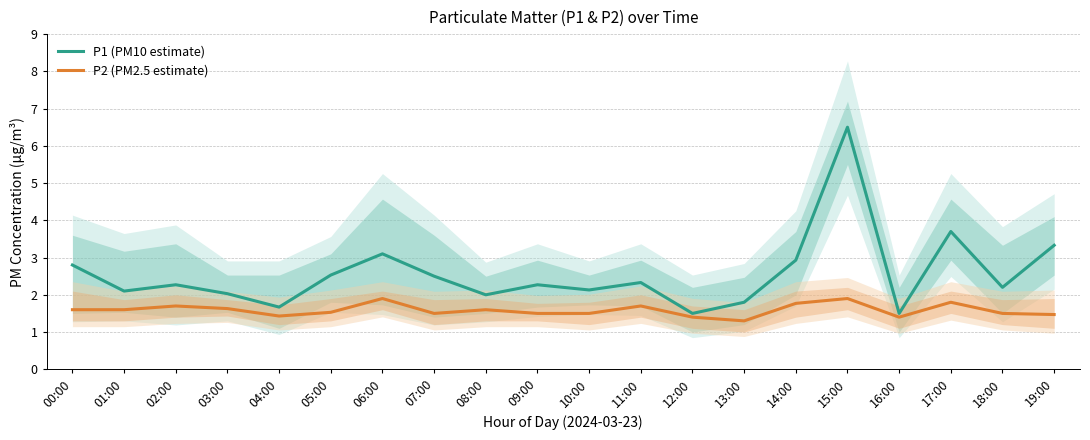

Is the value of P2 (PM2.5 estimate) at 19:00 greater than the value of P1 (PM10 estimate) at 19:00?

No